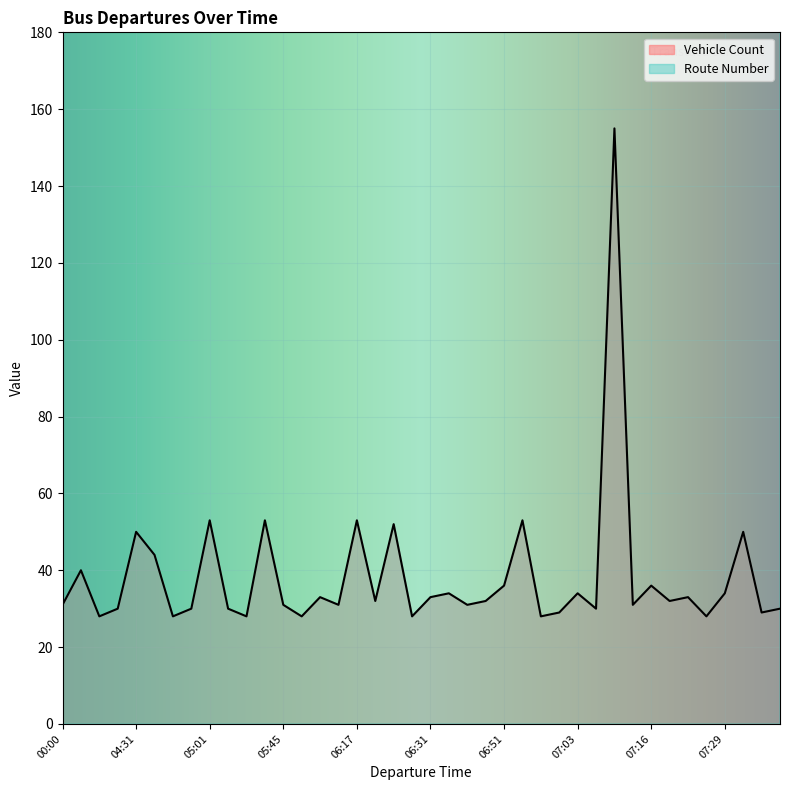

What is the label of the 27th point from the right?

05:50